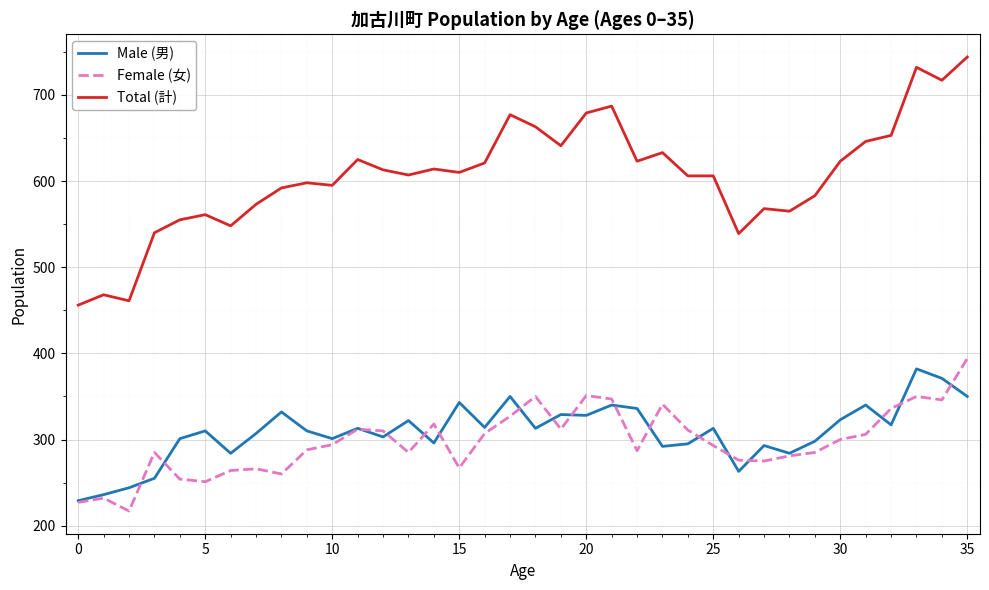

True or false: Total (計) and Male (男) cross at least once.

False